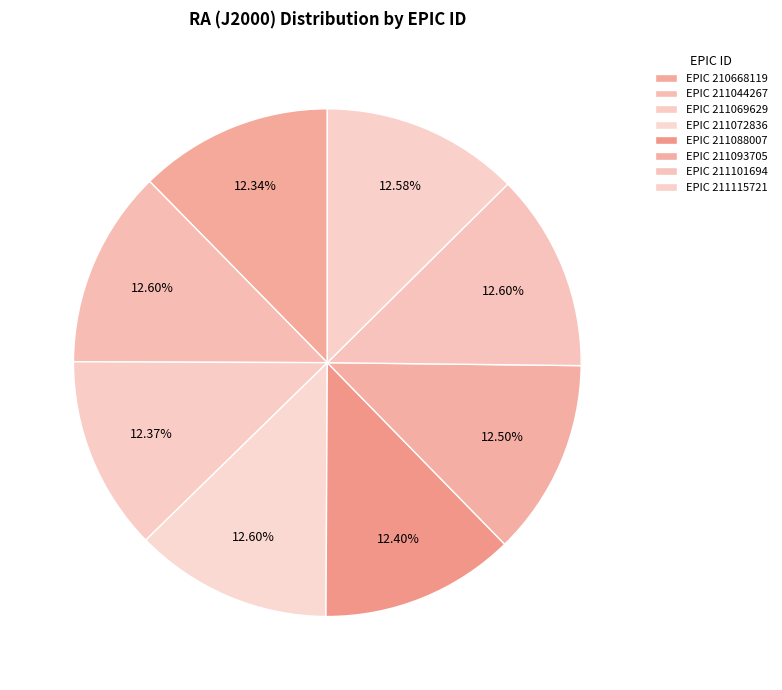

How many slices are in this pie chart?

8